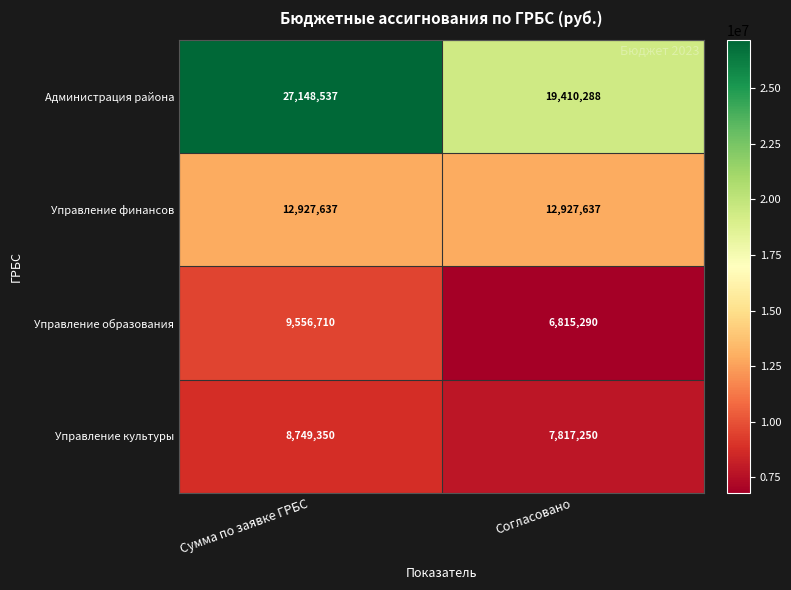

At which category is the sum across all series the highest?

Сумма по заявке ГРБС